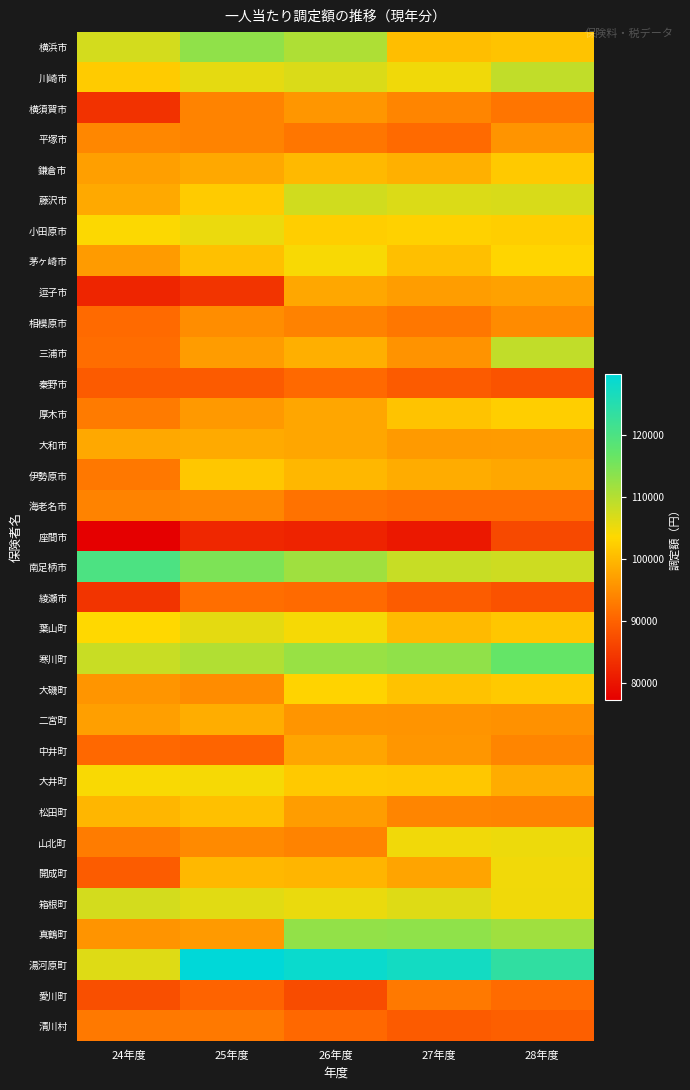

At how many categories does at least one series exceed 98618?

5